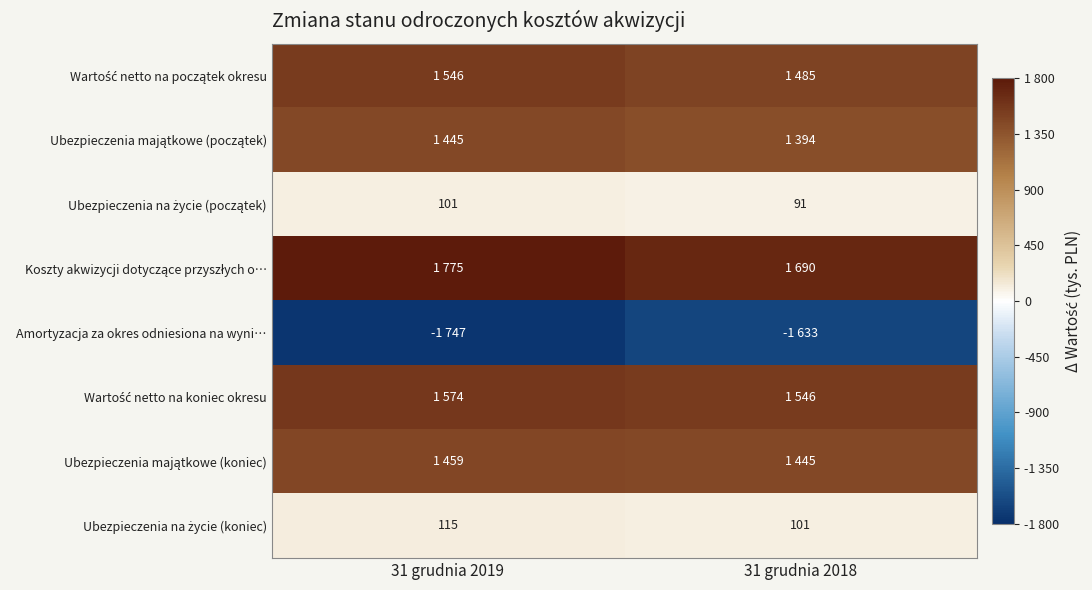

What is the sum of all Wartość netto na początek okresu values?

3031